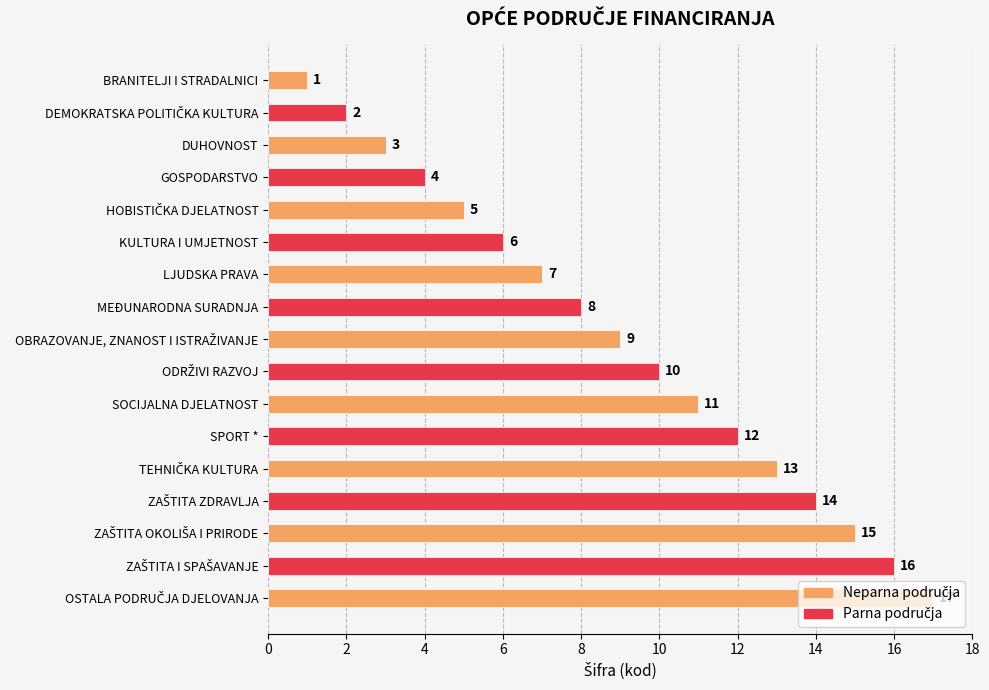

How many series are shown in this chart?

1